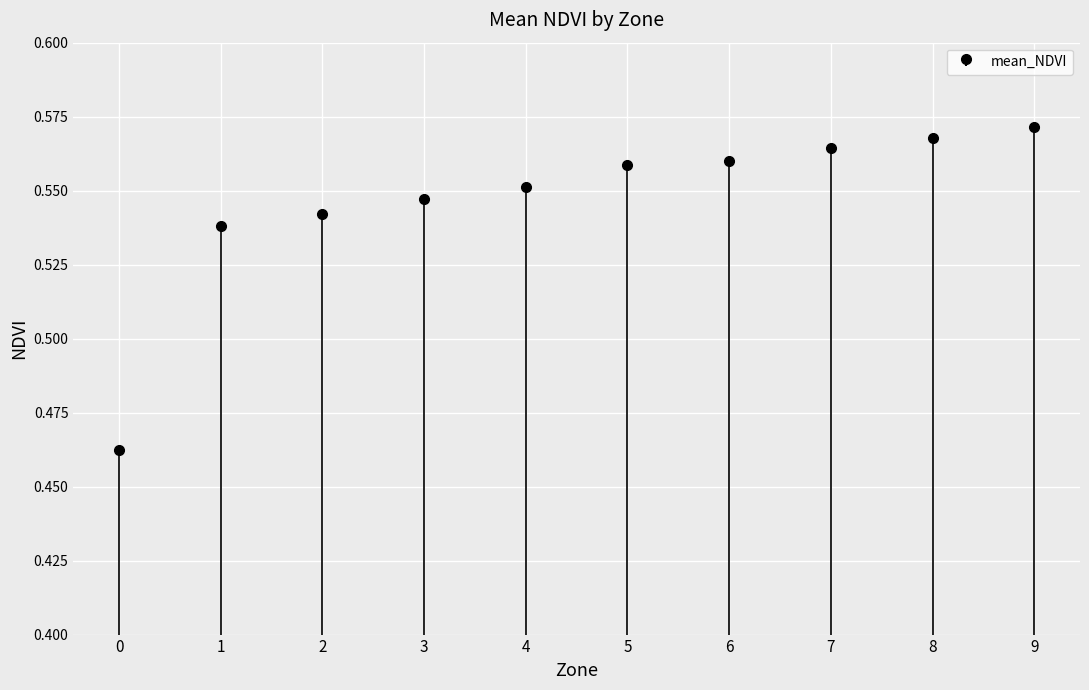

Reading right to left, transcribe all the data shown in this chart.

0.6	0.6	0.6	0.6	0.6	0.6	0.5	0.5	0.5	0.5